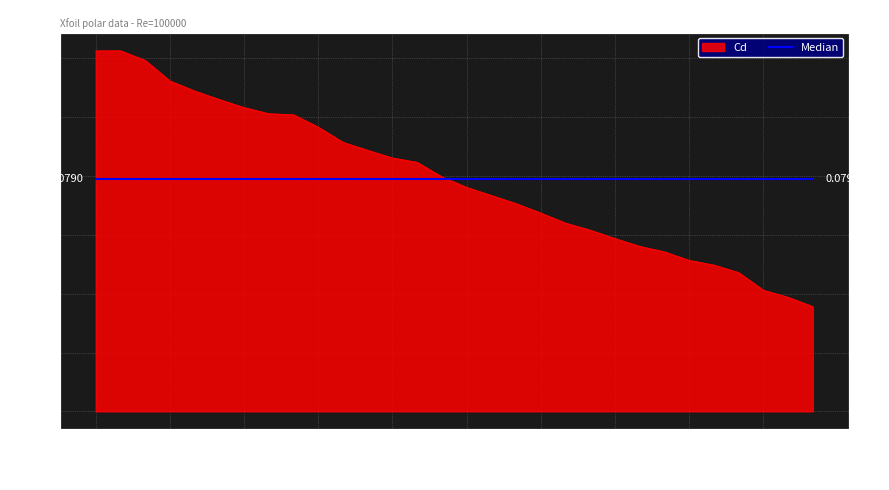

Is it true that the value at -8.25 is 0.1?

True